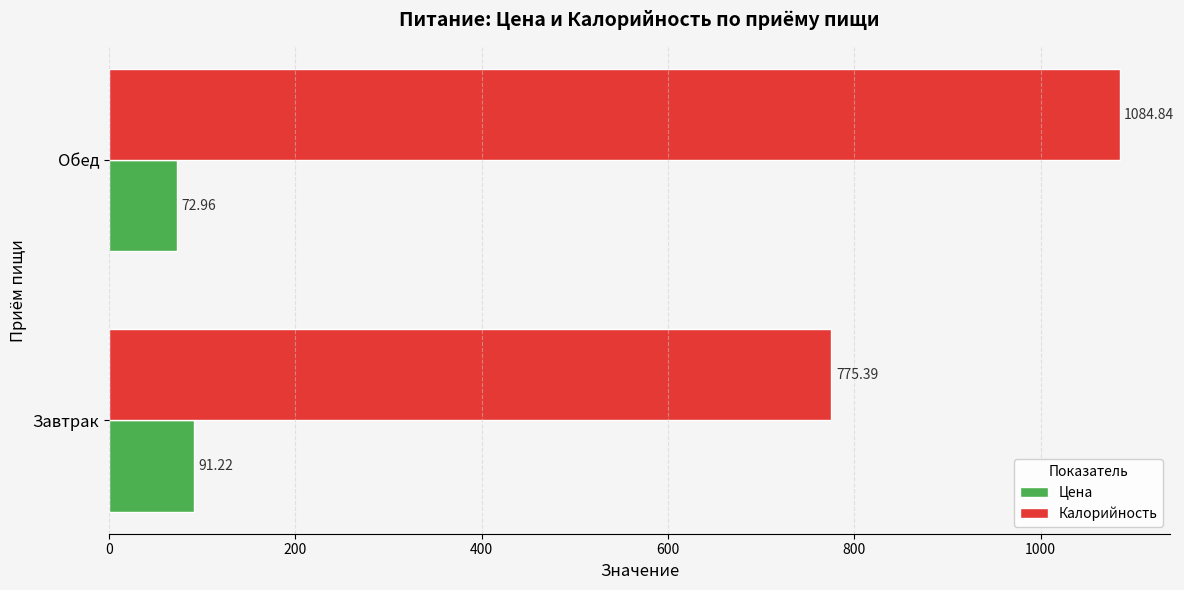

List the series in order of their overall mean, lowest first.

Цена, Калорийность